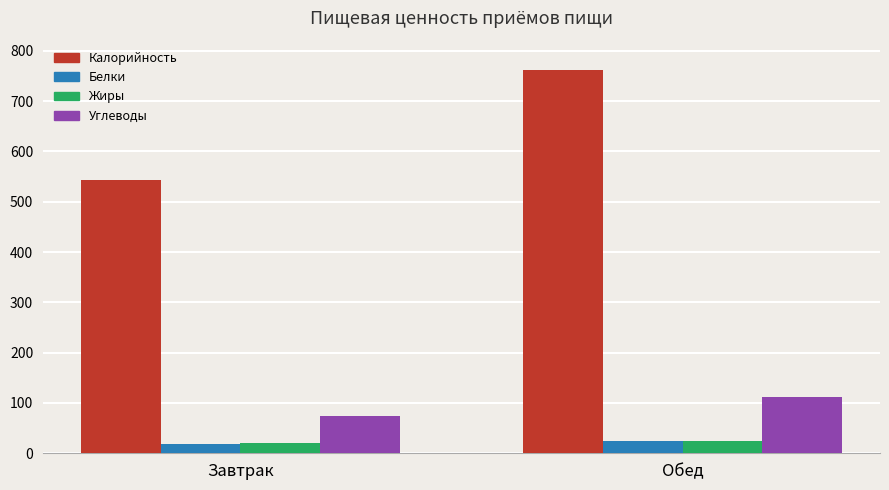

What is the average value of the Углеводы series?

92.6